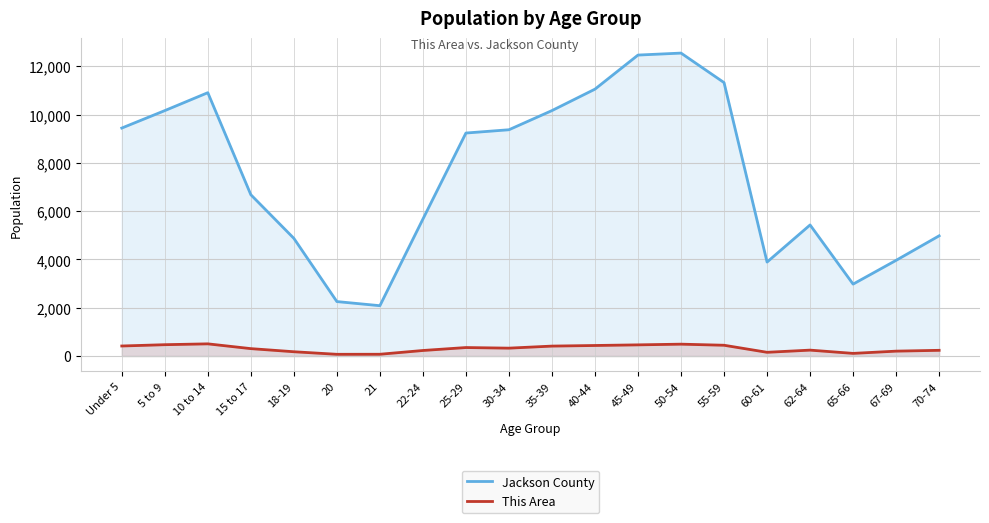

True or false: This Area has more than 1 points higher than both neighbors.

True